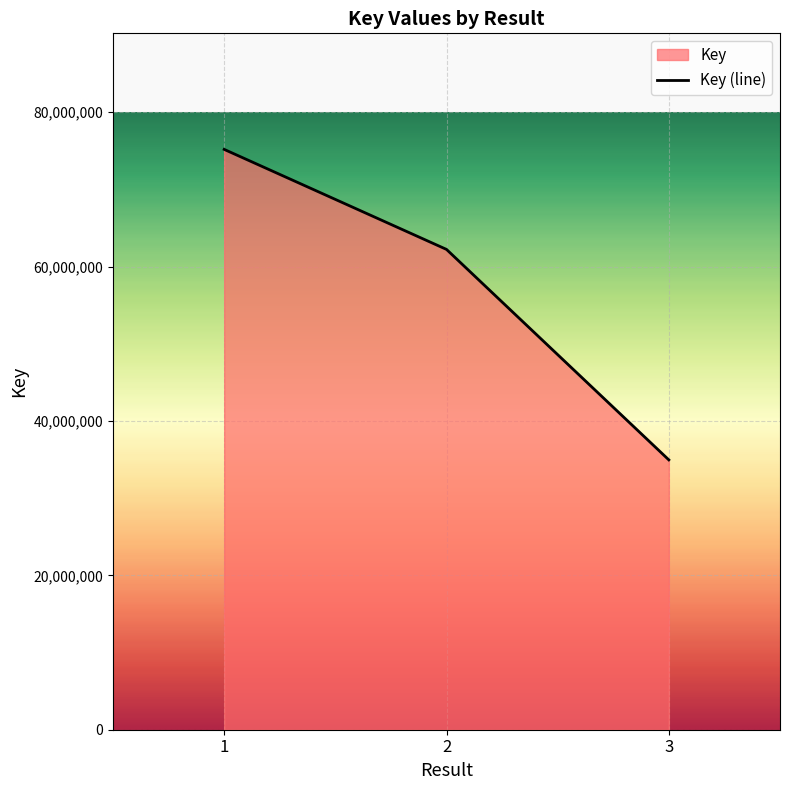

What is the difference between the maximum and minimum values?

40224563